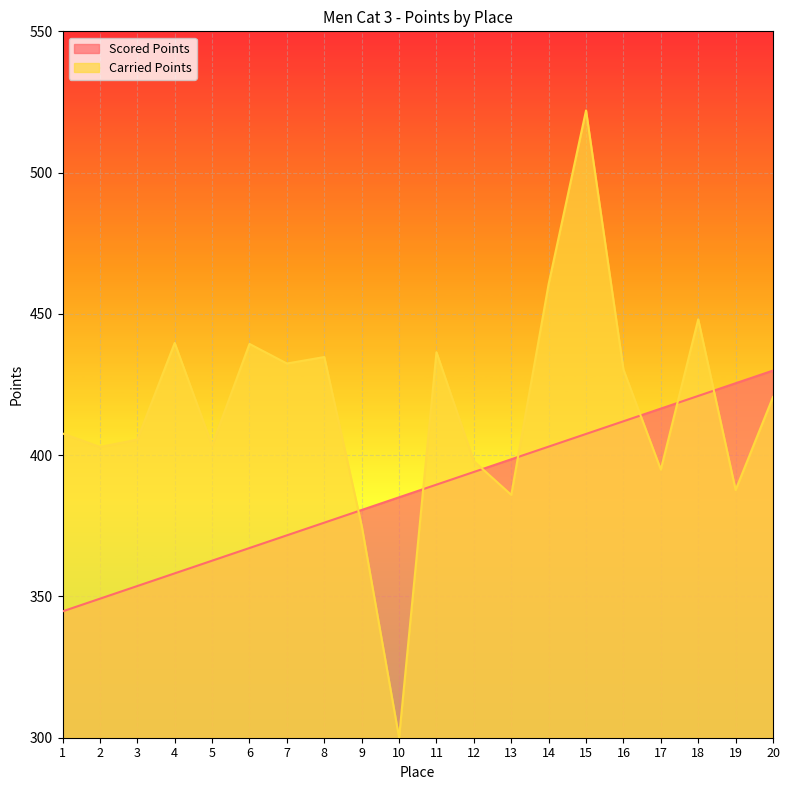

What is the value of the Carried Points point at the 14th from the left?

460.6